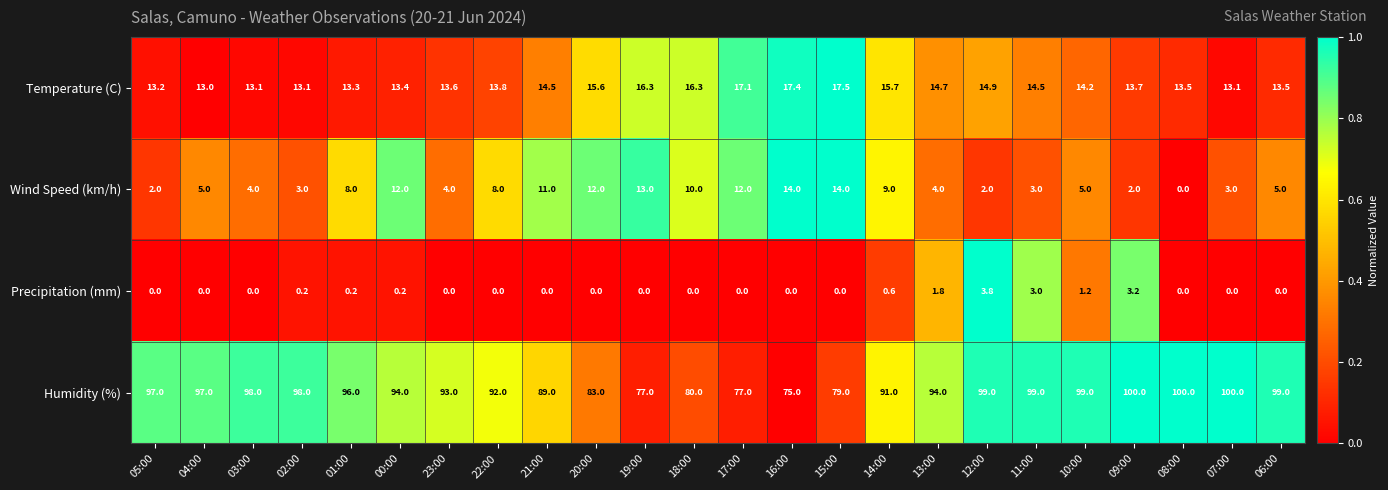

At how many categories does at least one series exceed 0?

24